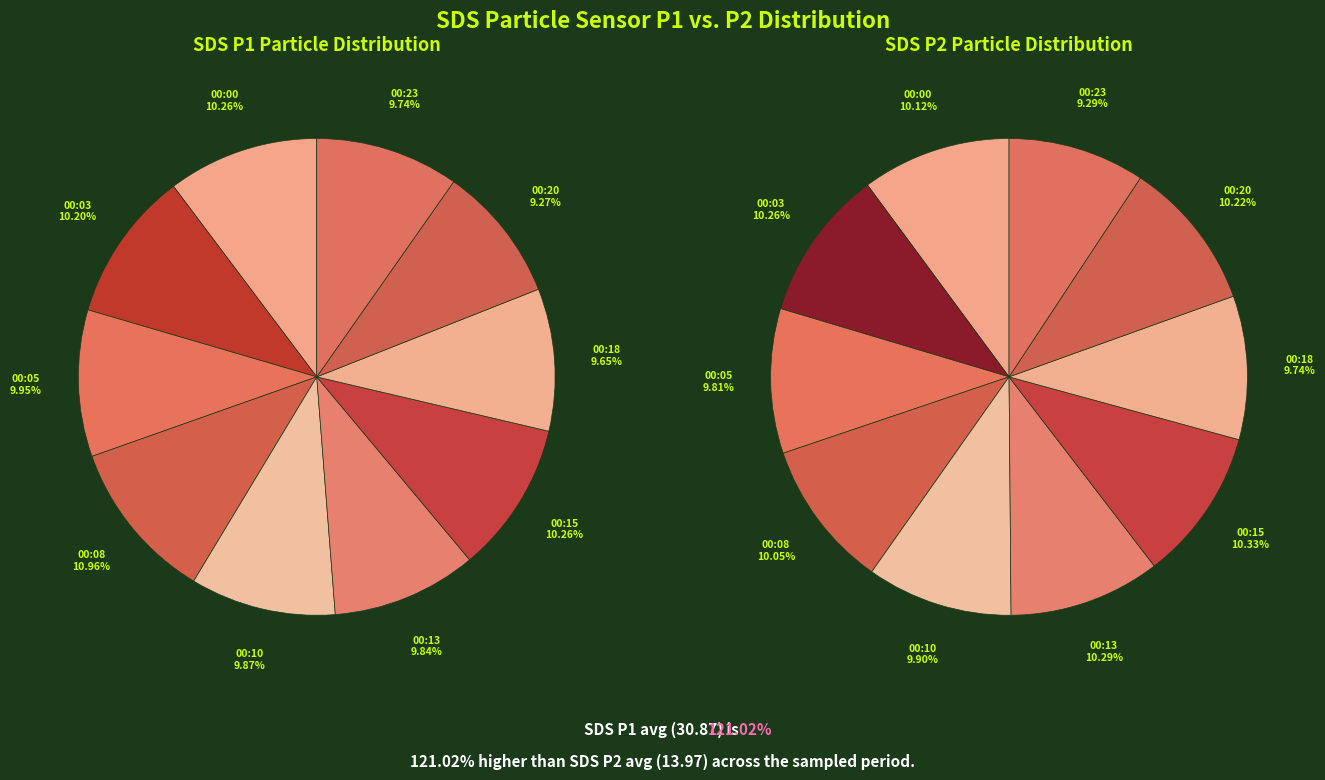

Is it true that 00:18 is 18% of the pie?

False